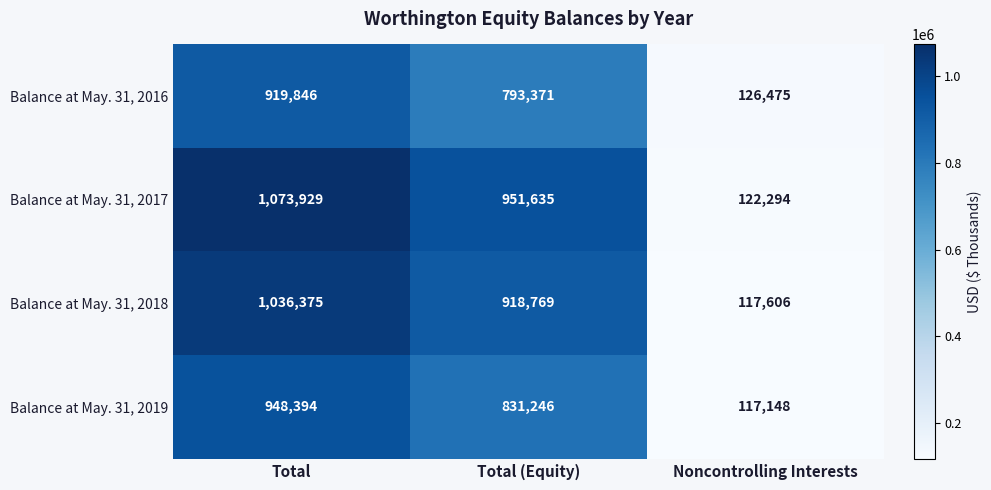

What value does the Balance at May. 31, 2017 series have at Total (Equity)?

951635